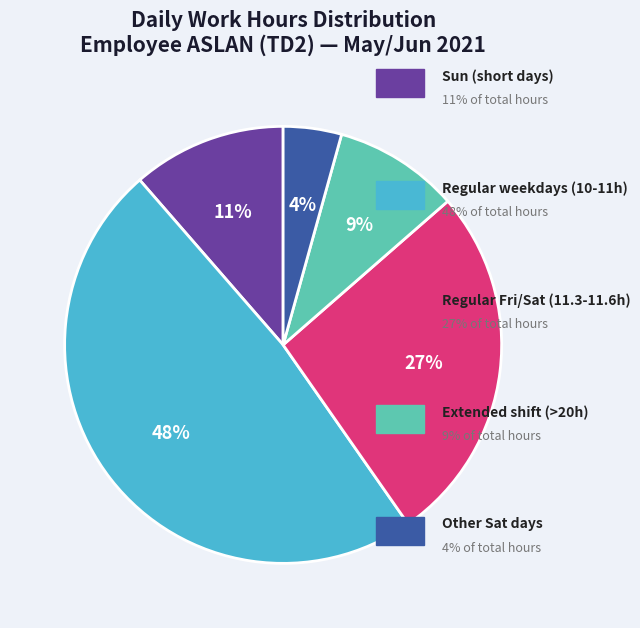

Is there a majority slice in this chart?

No